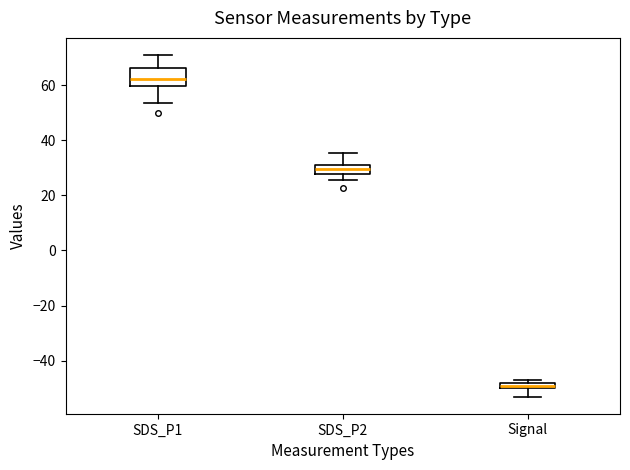

Which box has the highest median line?

SDS_P1